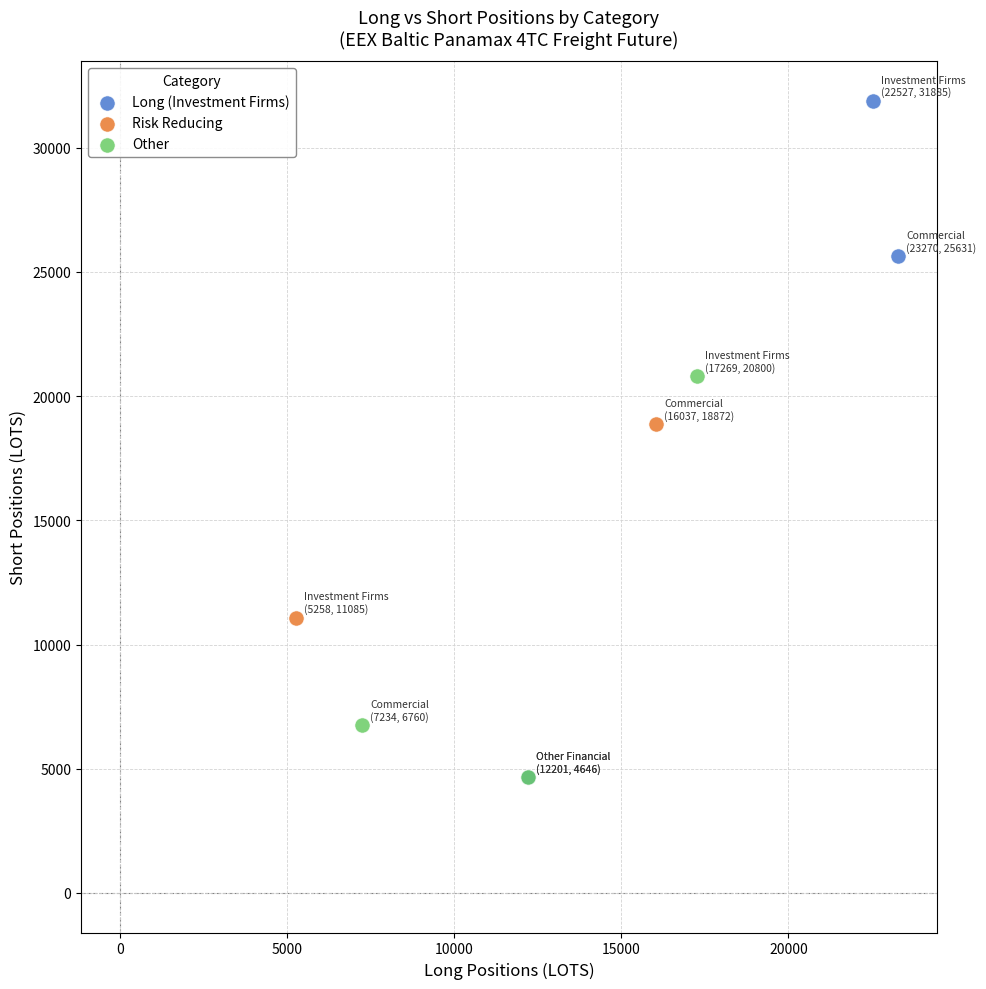

Which series has the largest Y range (max minus min)?

Long (Investment Firms)